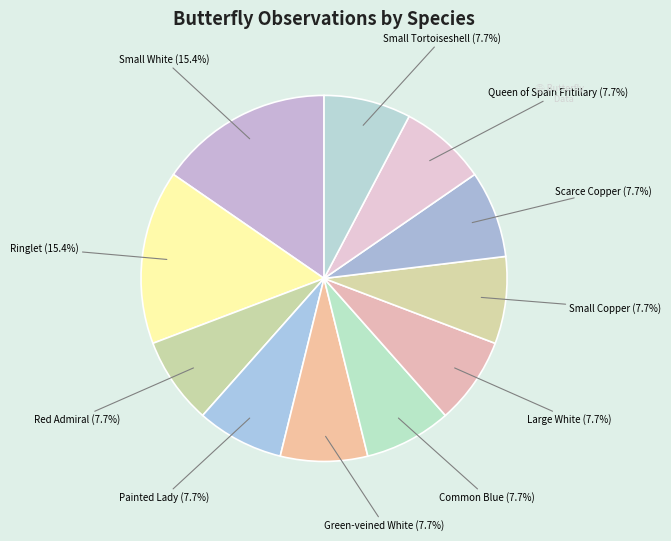

Which category has the biggest portion of the pie?

Small White